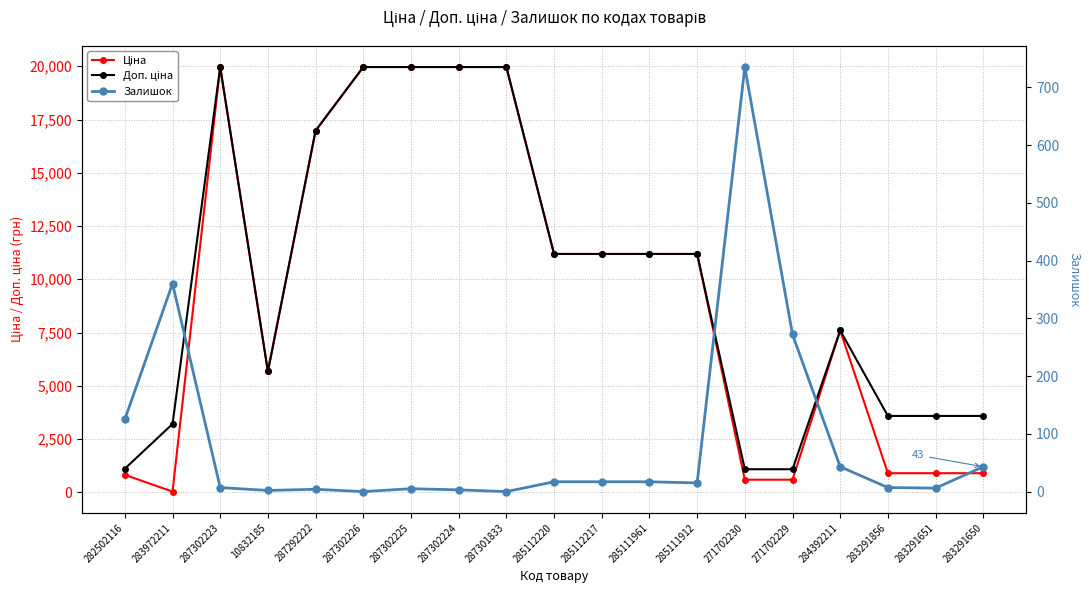

At how many categories does at least one series exceed 6112?

11